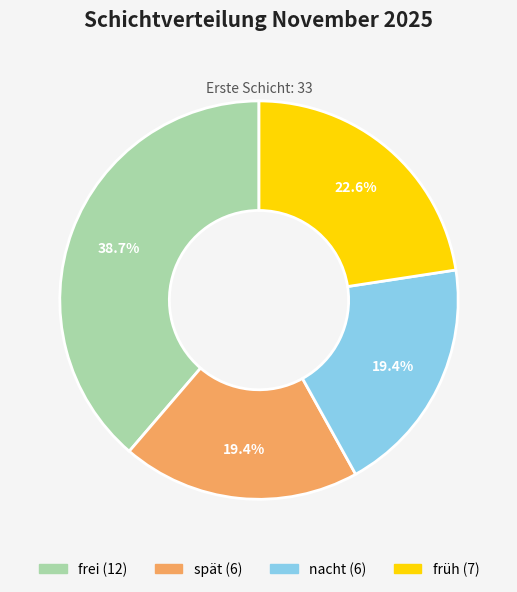

Is there a majority slice in this chart?

No